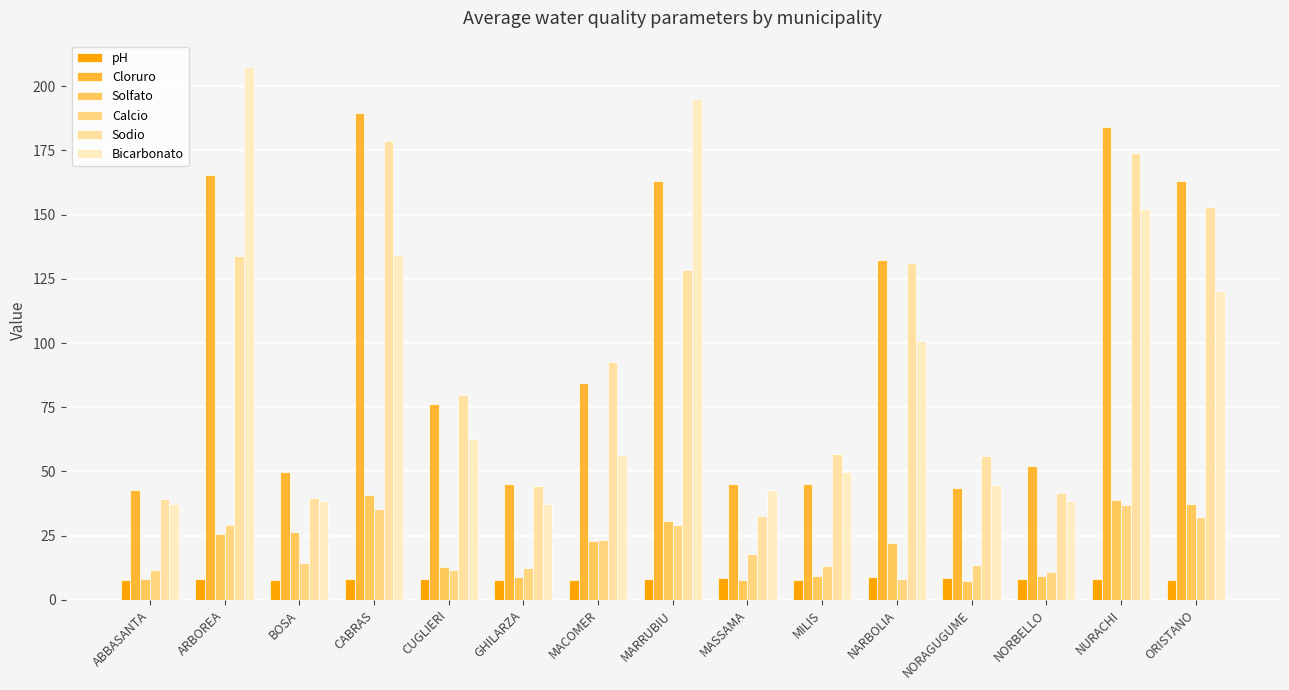

Which series has the largest total across all categories?

Cloruro